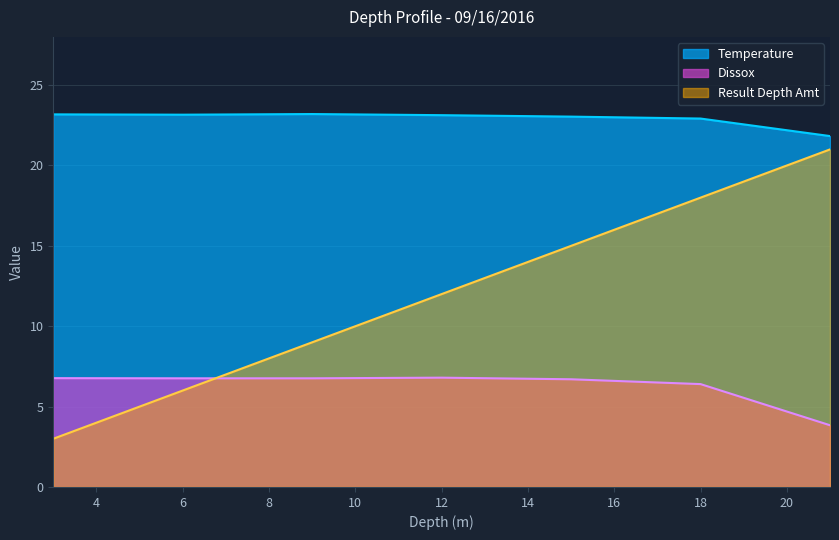

What is the minimum value for Result Depth Amt?

3.0